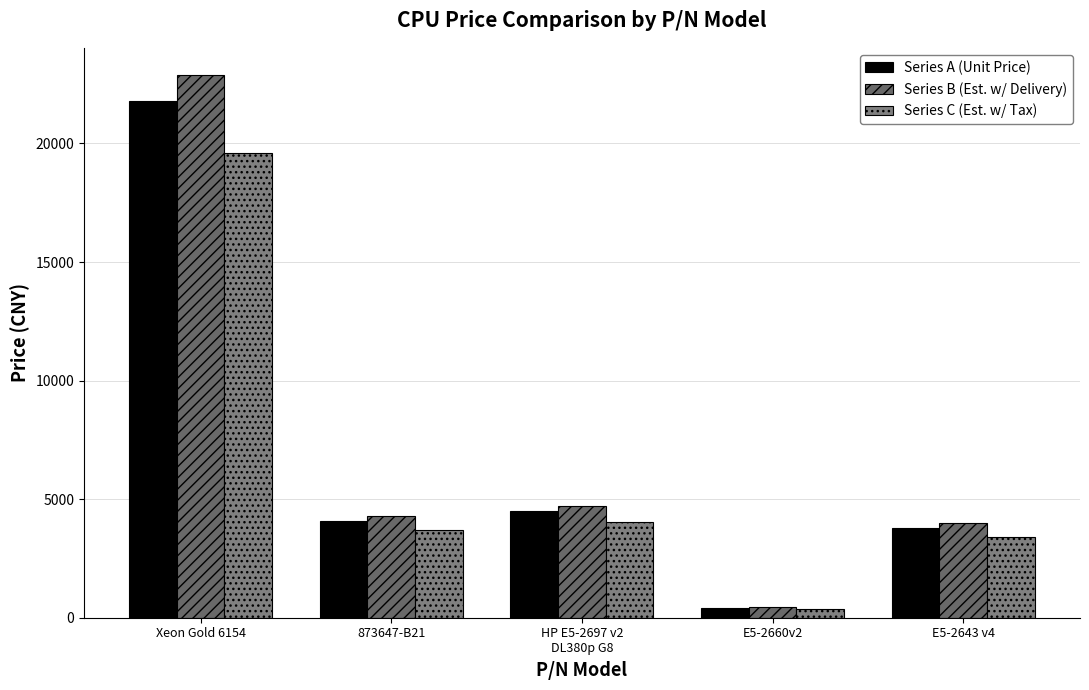

The Series C (Est. w/ Tax) series shows 4050 at HP E5-2697 v2
DL380p G8. True or false?

True